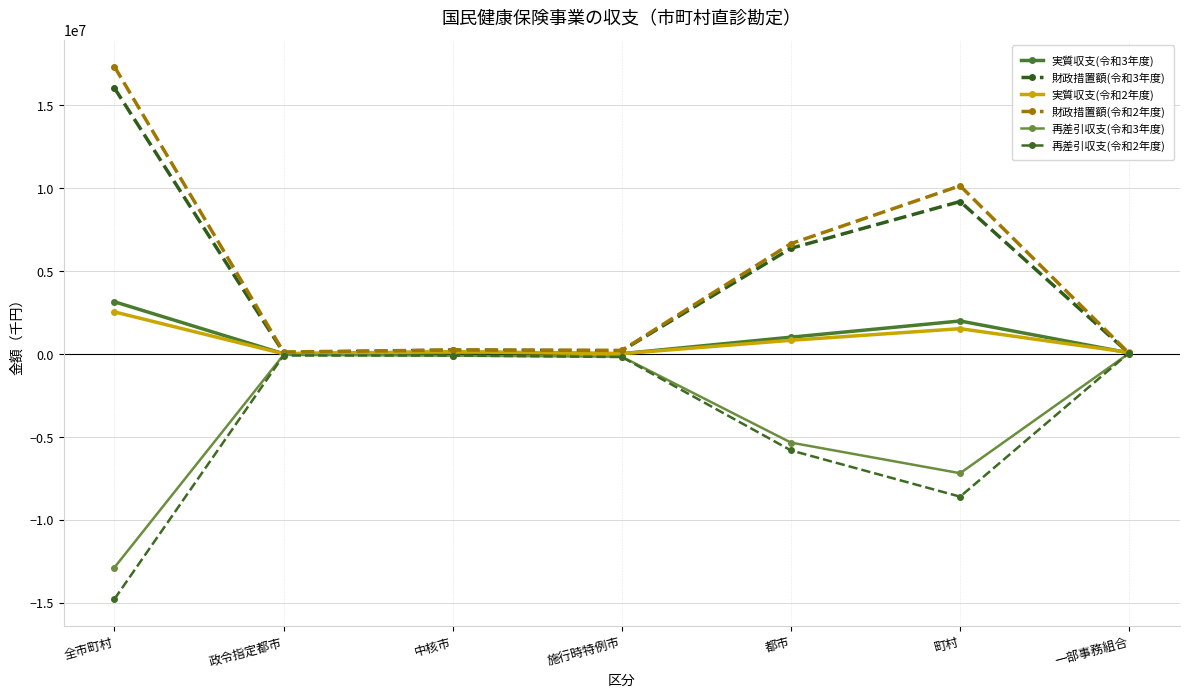

At how many categories does at least one series exceed 5217269?

3